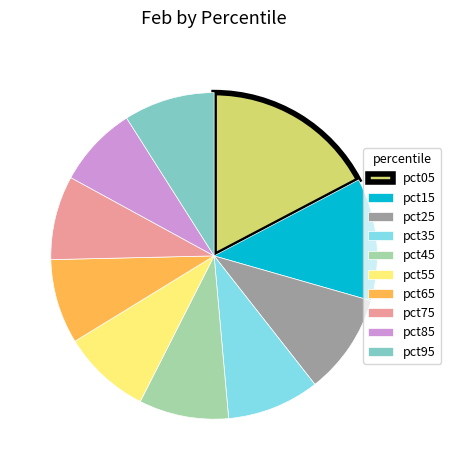

Is the sum of pct95 and pct85 greater than half?

No